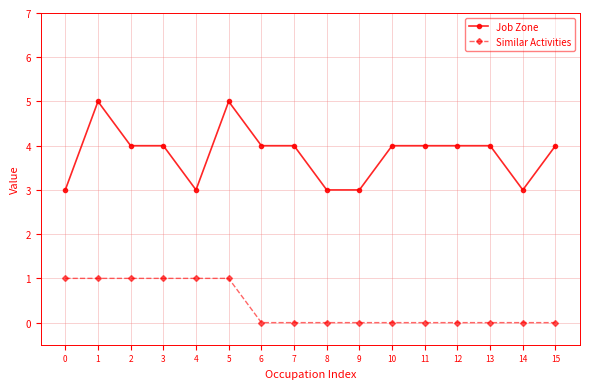

Which series has the widest spread of values?

Job Zone